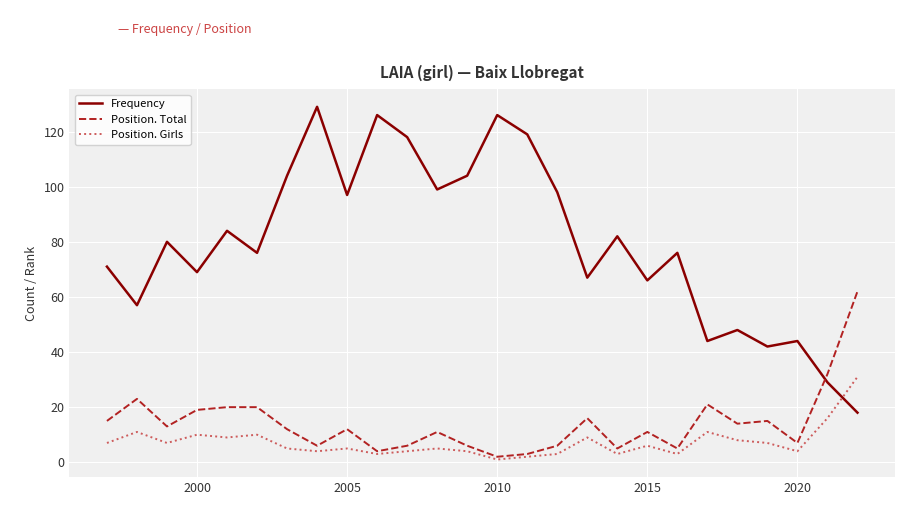

What is the maximum value for Frequency?

129